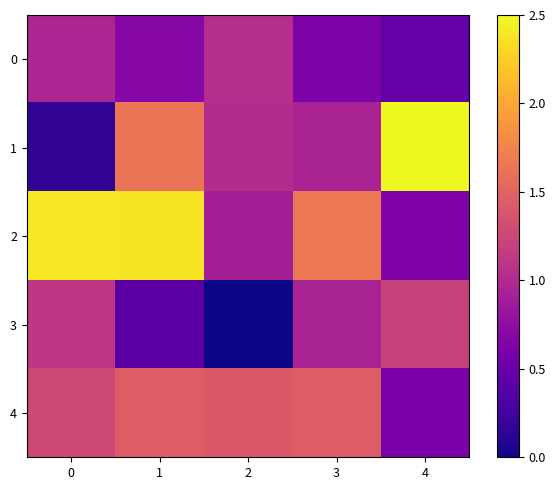

Reading left to right, list all the values displayed in this chart.

0: 0=1.0	1=0.7	2=1.0	3=0.6	4=0.5
1: 0=0.2	1=1.6	2=1.0	3=0.9	4=2.5
2: 0=2.4	1=2.4	2=0.9	3=1.7	4=0.6
3: 0=1.1	1=0.4	2=0.0	3=0.9	4=1.2
4: 0=1.3	1=1.4	2=1.4	3=1.4	4=0.6